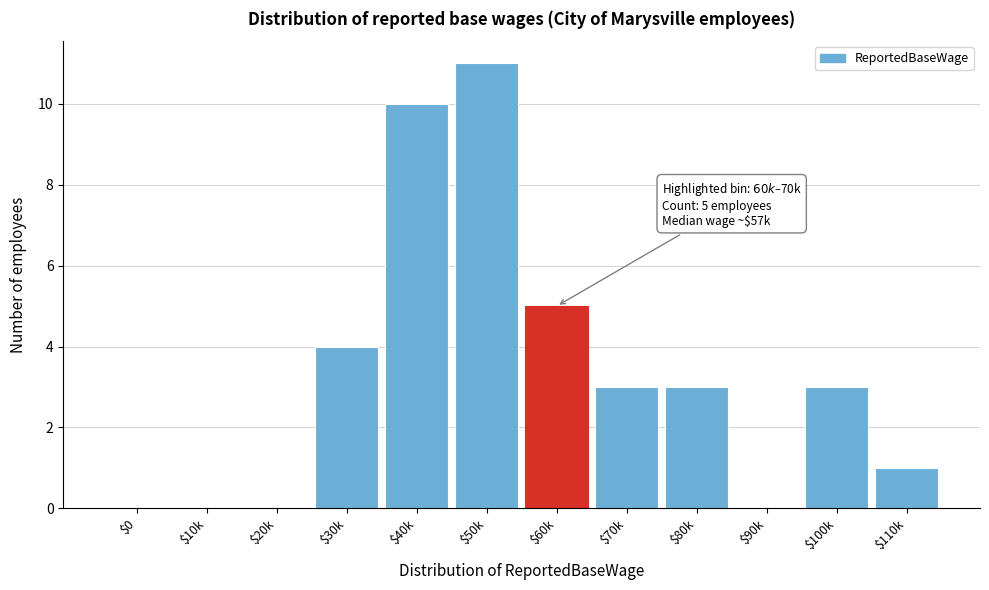

True or false: the data shows 1 at $110k.

True